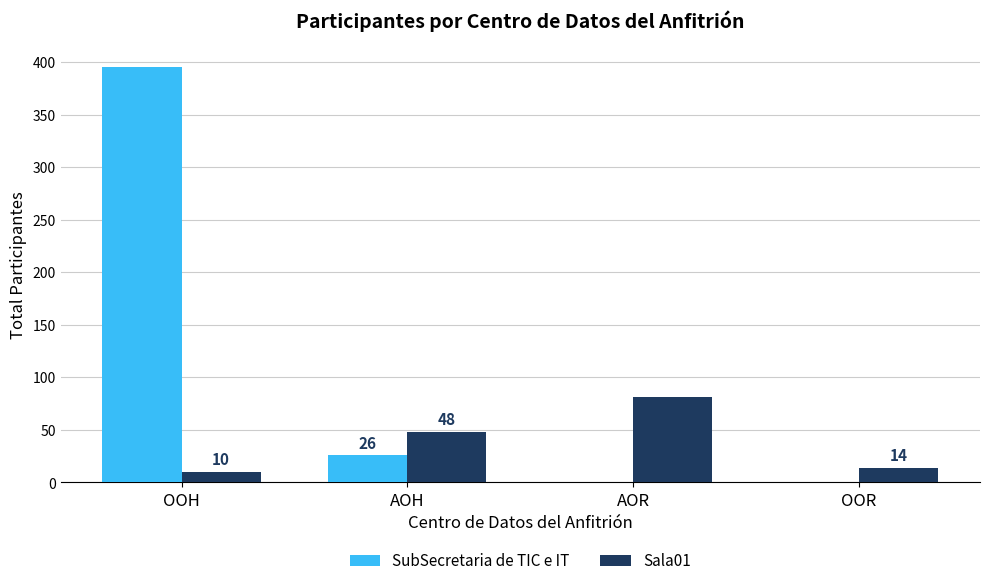

Between OOH and OOR, which series saw the biggest shift?

SubSecretaria de TIC e IT